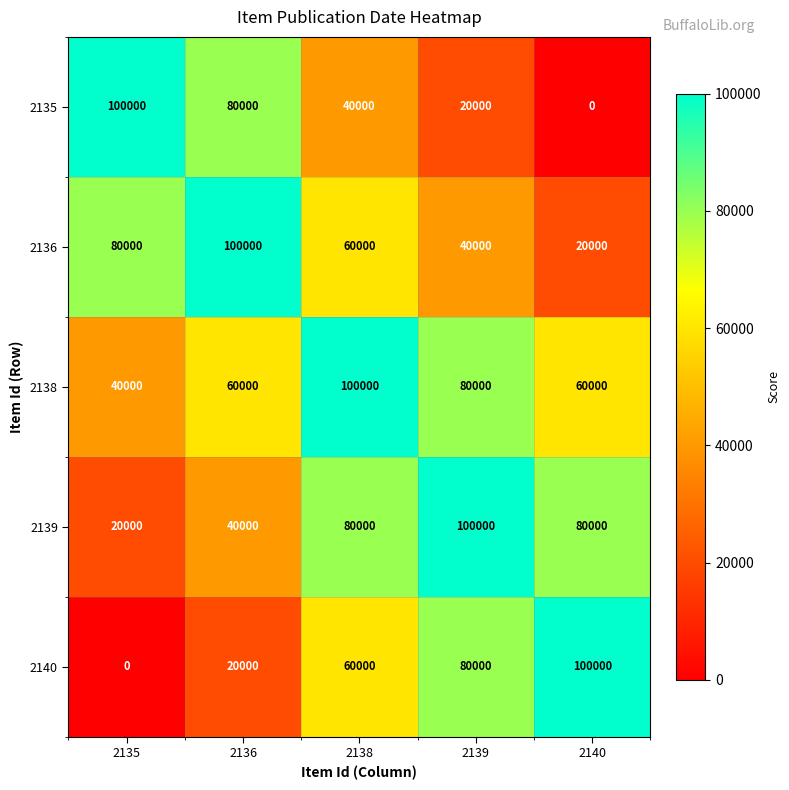

What value does the 2135 series have at 2139, to the nearest 10?

20000